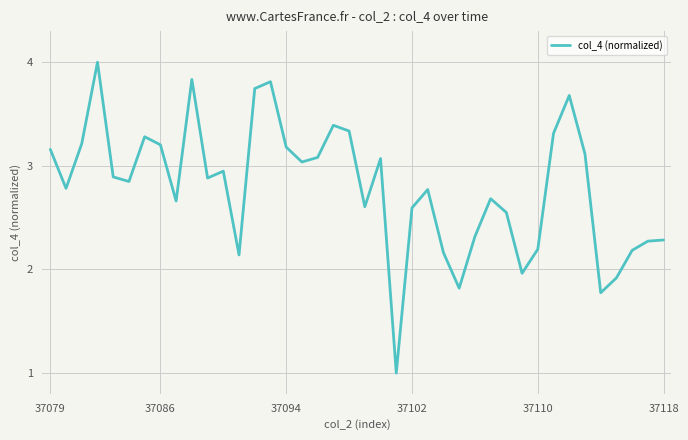

How many lines are shown in the chart?

1